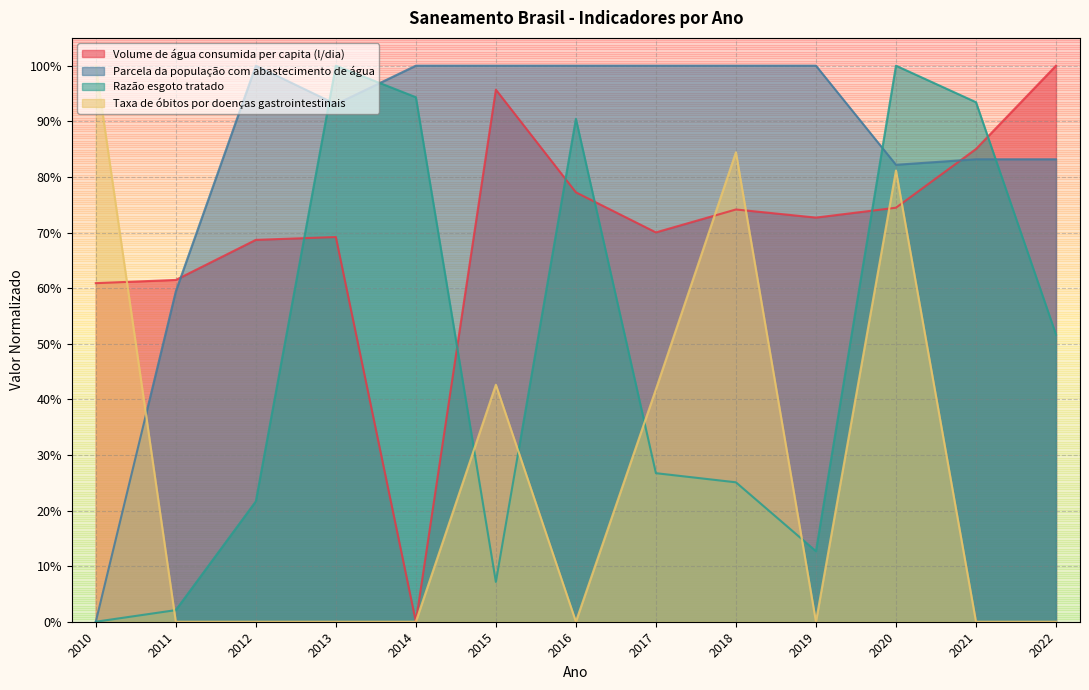

True or false: Volume de água consumida per capita (l/dia) and Taxa de óbitos por doenças gastrointestinais cross at least once.

True